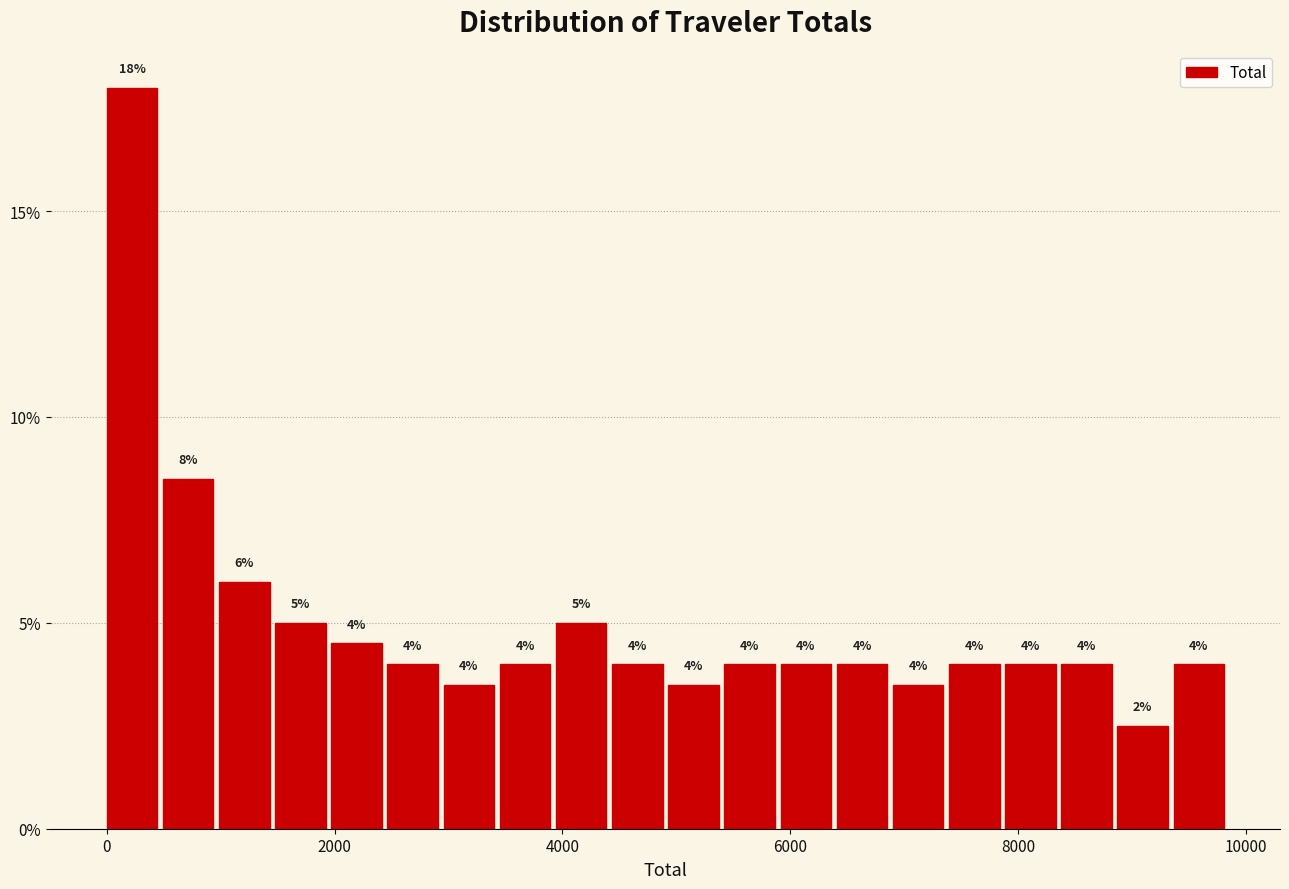

Read against the x-axis, roughly where is the centre of the tallest bar?

200